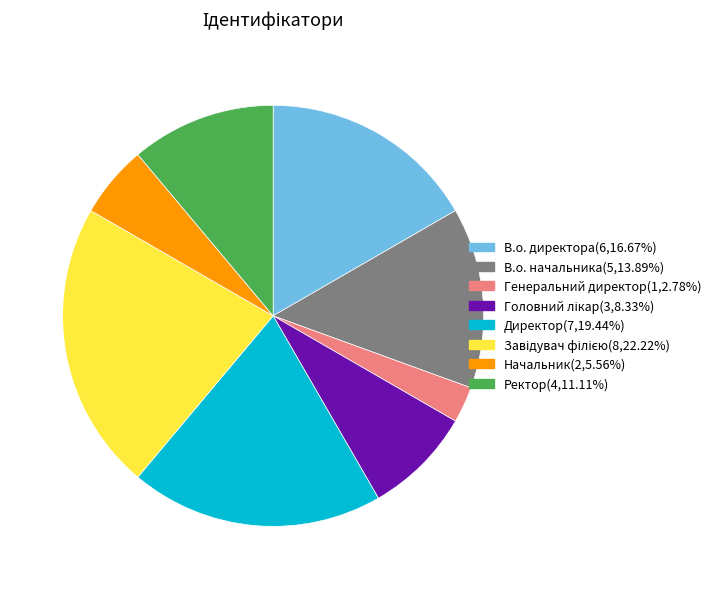

Which category has the smallest portion of the pie?

Генеральний директор